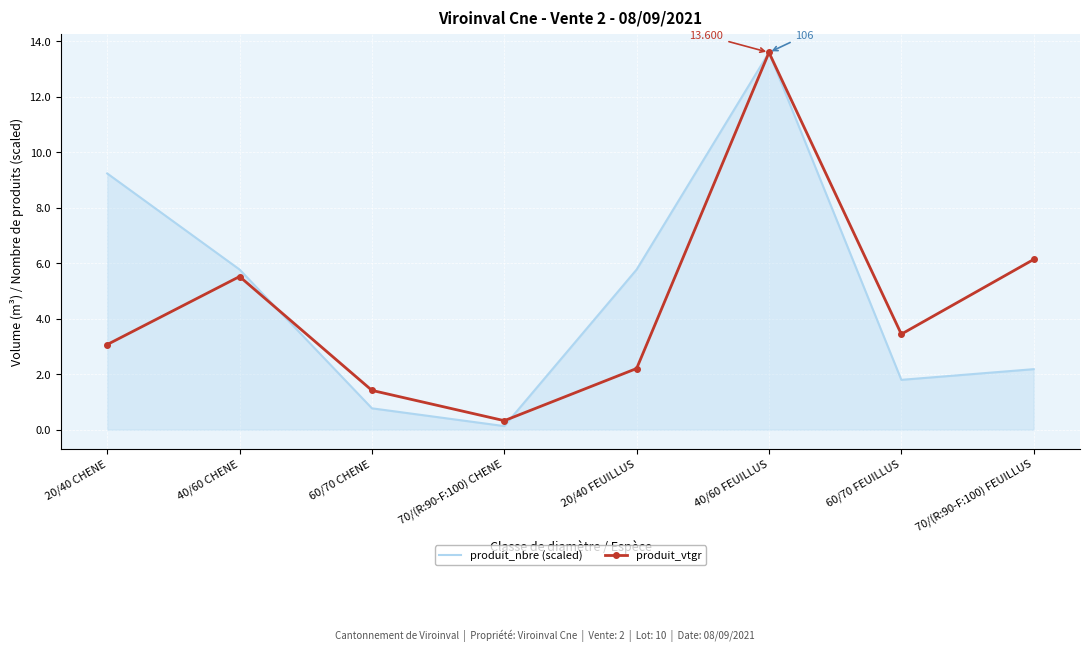

Which series changed the most between 40/60 FEUILLUS and 70/(R:90-F:100) FEUILLUS?

produit_nbre (scaled)